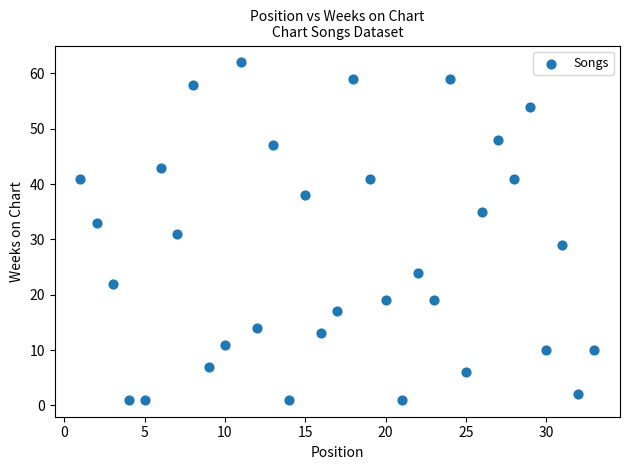

What is the range of X values (max minus min)?

32